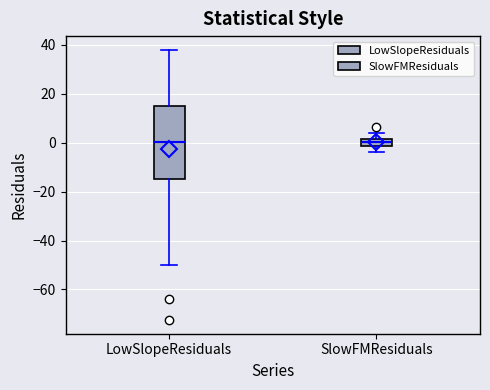

Comparing the boxes themselves (not the whiskers), which one is the tallest?

LowSlopeResiduals